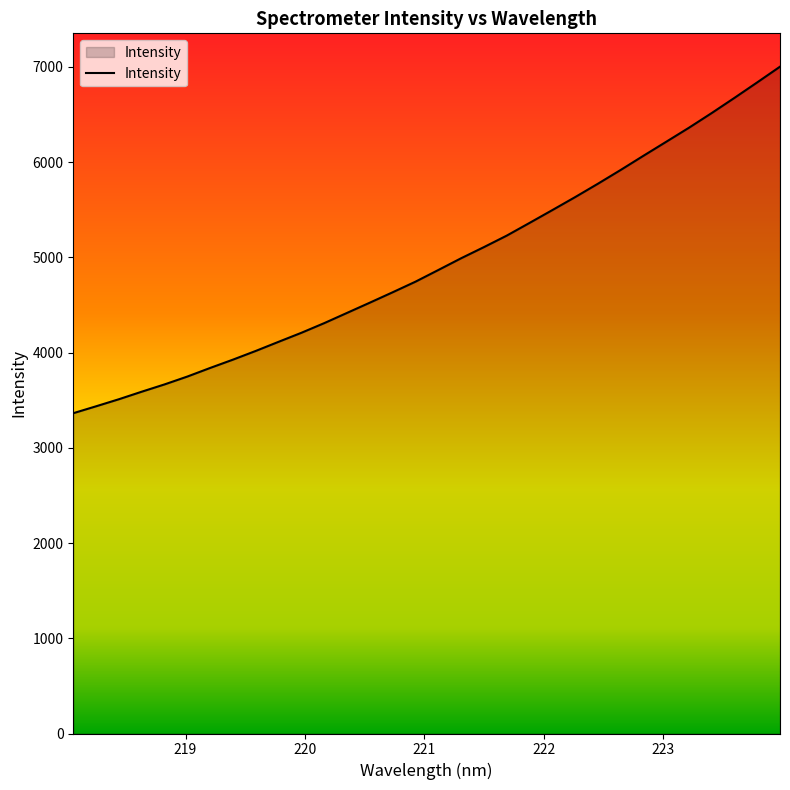

Count the number of data series in this chart.

1